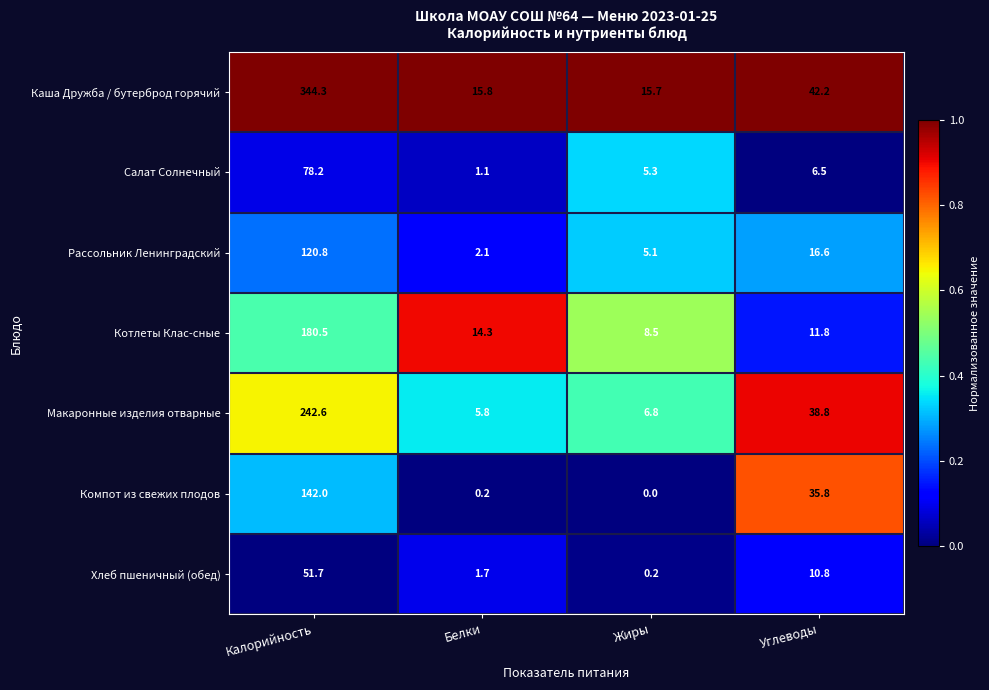

What is the difference between the maximum and minimum values in the Каша Дружба / бутерброд горячий series?

328.6